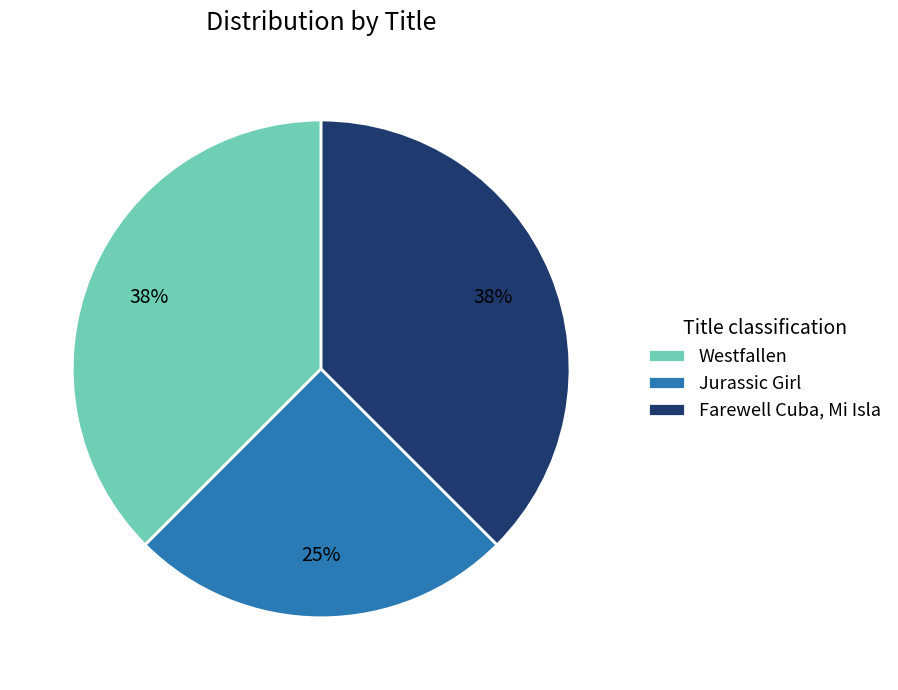

What is the ratio of the value at Westfallen to the value at Jurassic Girl?

1.5